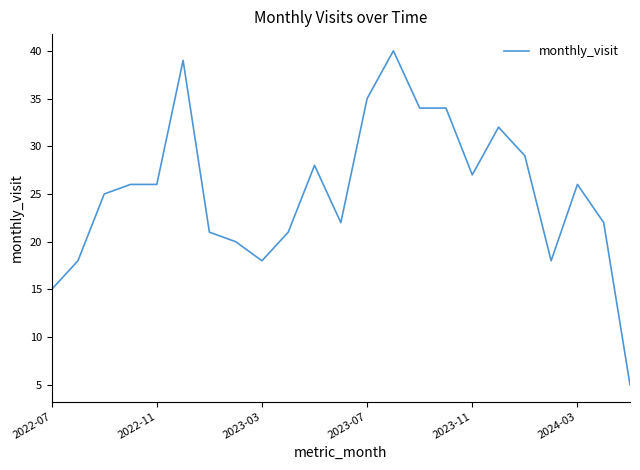

What is the difference between the second highest and minimum values?

34